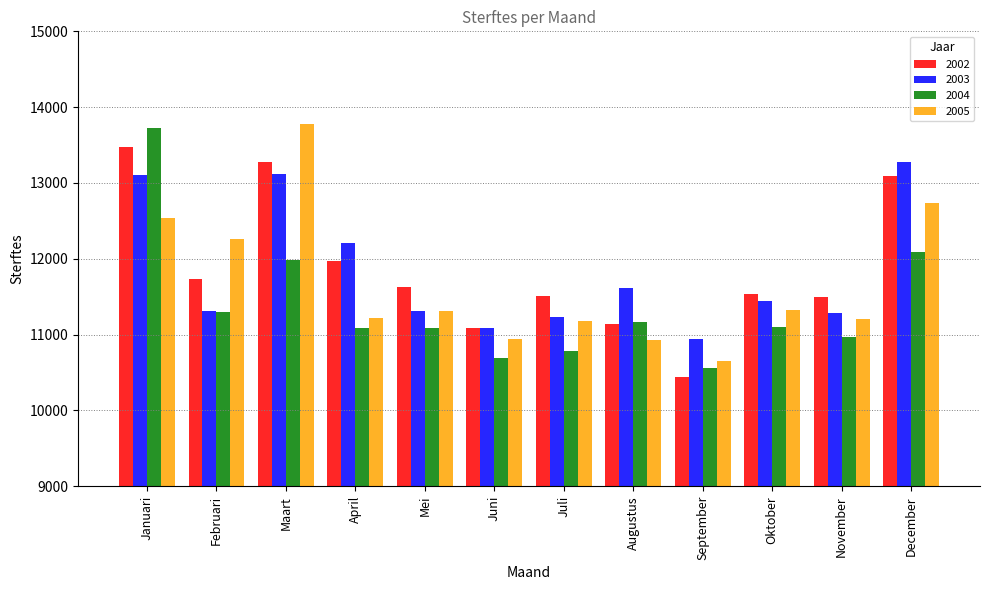

Are the bars grouped side by side (vs. stacked)?

Yes